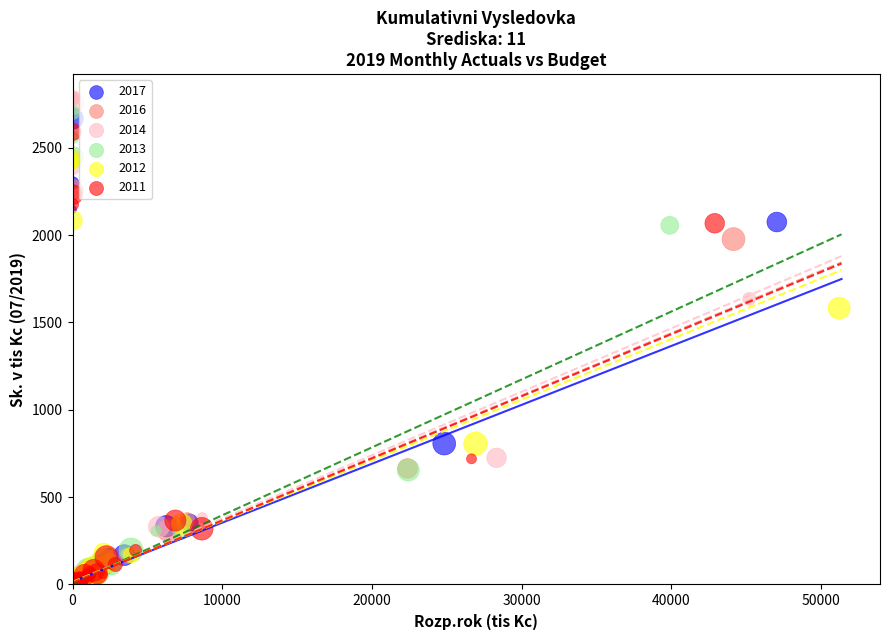

What are all the series names shown in the legend?

2017, 2016, 2014, 2013, 2012, 2011